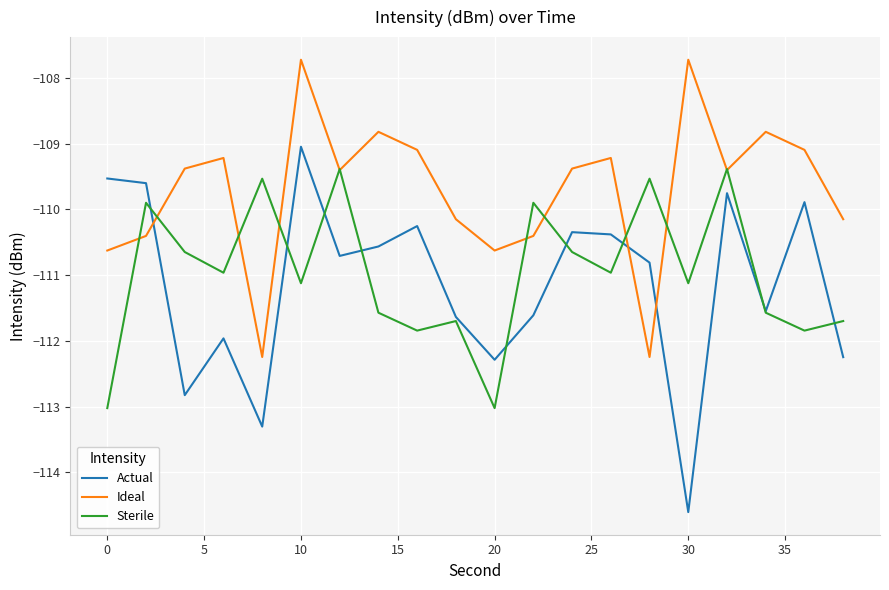

Which series has the largest total across all categories?

Ideal